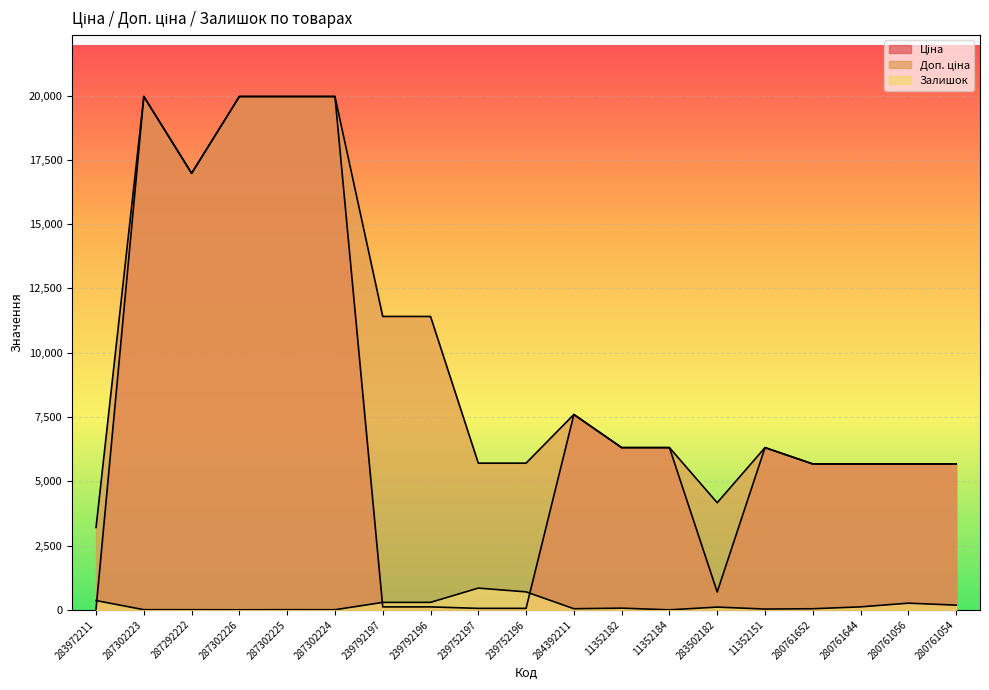

Reading right to left, transcribe all the data shown in this chart.

Ціна: 5673.8	5673.8	5673.8	5673.8	6308.8	694.3	6308.8	6308.8	7596.5	57.0	57.0	114.1	114.1	19964.2	19964.2	19964.2	16976.3	19964.2	32.0
Доп. ціна: 5673.8	5673.8	5673.8	5673.8	6308.8	4165.6	6308.8	6308.8	7596.5	5705.0	5705.0	11410.0	11410.0	19964.2	19964.2	19964.2	16976.3	19964.2	3205.0
Залишок: 182.0	259.0	115.0	42.0	30.0	106.0	0.0	65.0	43.0	698.0	845.0	290.0	289.0	3.0	5.0	1.0	4.0	5.0	360.0